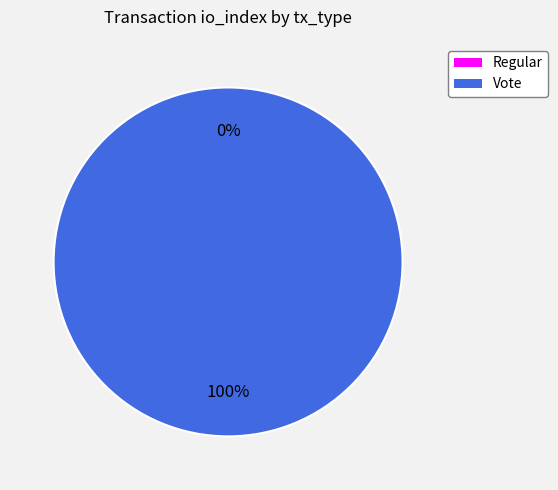

To the nearest percent, what is the combined percentage of Regular and Vote?

100%